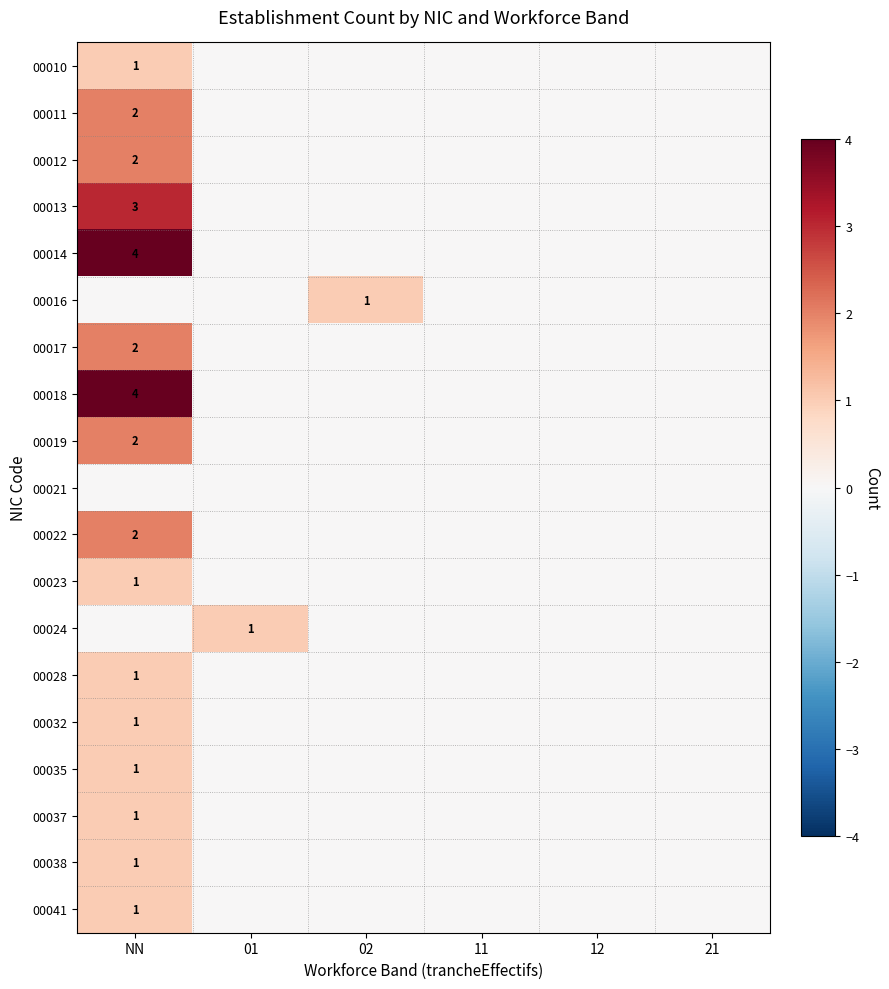

Between 12 and 11, which is larger?

12